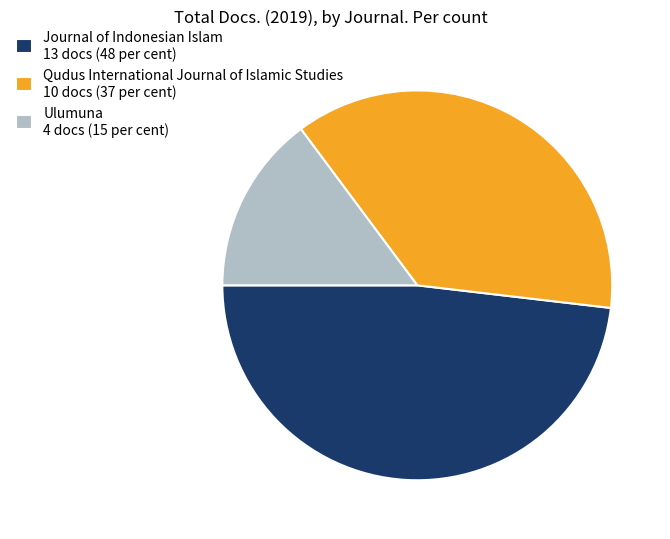

Is there a majority slice in this chart?

No